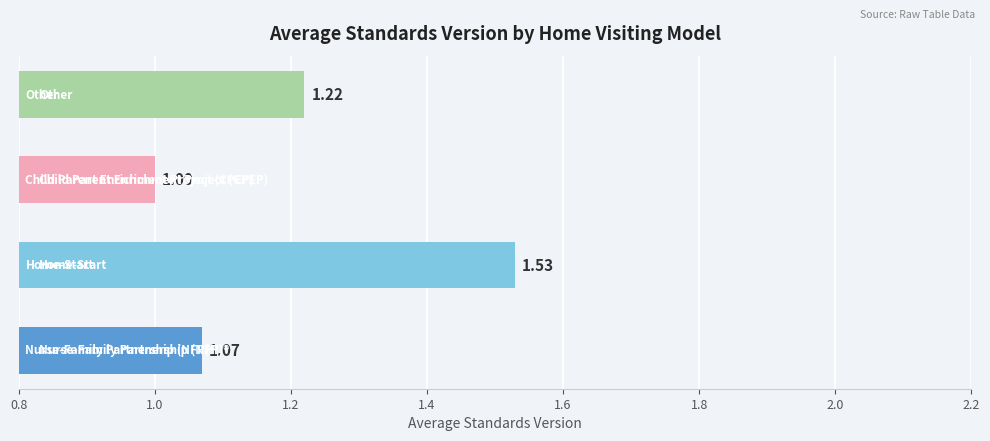

What is the sum of all values?

4.8